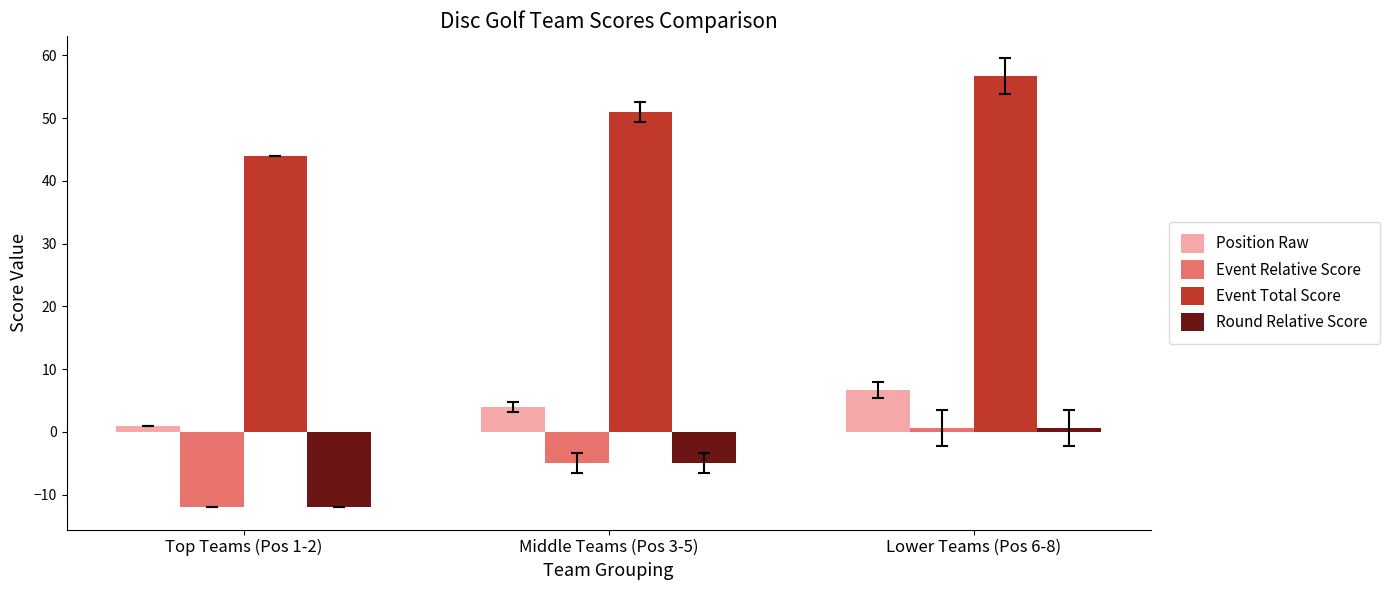

What is the sum of all Round Relative Score values?

-16.3